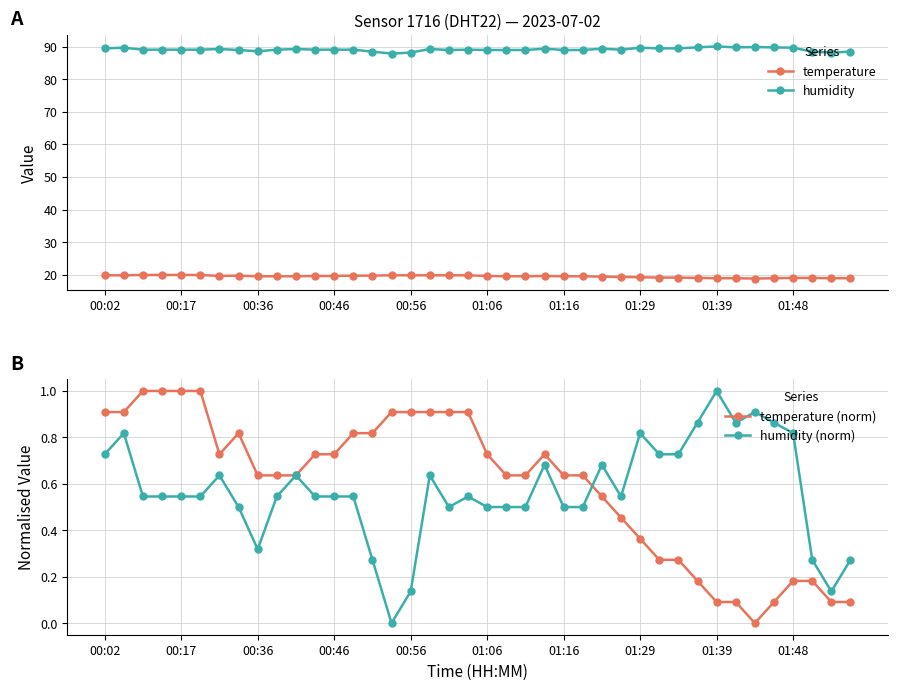

How many lines are shown in the chart?

4